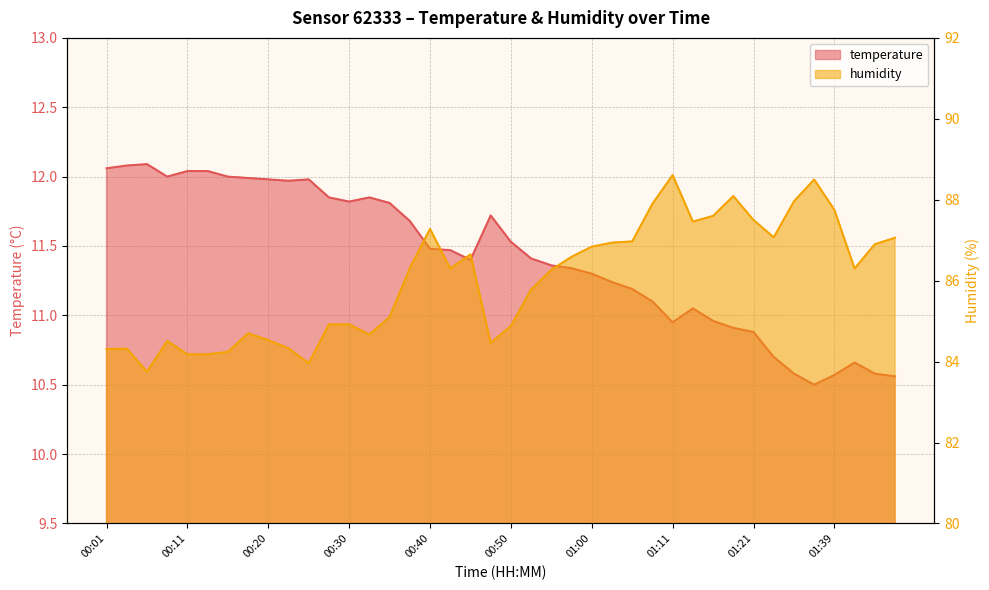

Reading right to left, transcribe all the data shown in this chart.

temperature: 01:47=10.6	01:44=10.6	01:42=10.7	01:39=10.6	01:37=10.5	01:35=10.6	01:32=10.7	01:21=10.9	01:18=10.9	01:16=11.0	01:13=11.1	01:11=10.9	01:08=11.1	01:05=11.2	01:03=11.2	01:00=11.3	00:58=11.3	00:55=11.4	00:53=11.4	00:50=11.5	00:48=11.7	00:45=11.4	00:43=11.5	00:40=11.5	00:38=11.7	00:35=11.8	00:33=11.8	00:30=11.8	00:28=11.8	00:25=12.0	00:23=12.0	00:20=12.0	00:18=12.0	00:16=12.0	00:13=12.0	00:11=12.0	00:08=12.0	00:06=12.1	00:03=12.1	00:01=12.1
humidity: 01:47=87.1	01:44=86.9	01:42=86.3	01:39=87.8	01:37=88.5	01:35=88.0	01:32=87.1	01:21=87.5	01:18=88.1	01:16=87.6	01:13=87.5	01:11=88.6	01:08=87.9	01:05=87.0	01:03=86.9	01:00=86.8	00:58=86.6	00:55=86.3	00:53=85.8	00:50=84.9	00:48=84.5	00:45=86.7	00:43=86.3	00:40=87.3	00:38=86.3	00:35=85.1	00:33=84.7	00:30=84.9	00:28=84.9	00:25=84.0	00:23=84.3	00:20=84.5	00:18=84.7	00:16=84.2	00:13=84.2	00:11=84.2	00:08=84.5	00:06=83.8	00:03=84.3	00:01=84.3